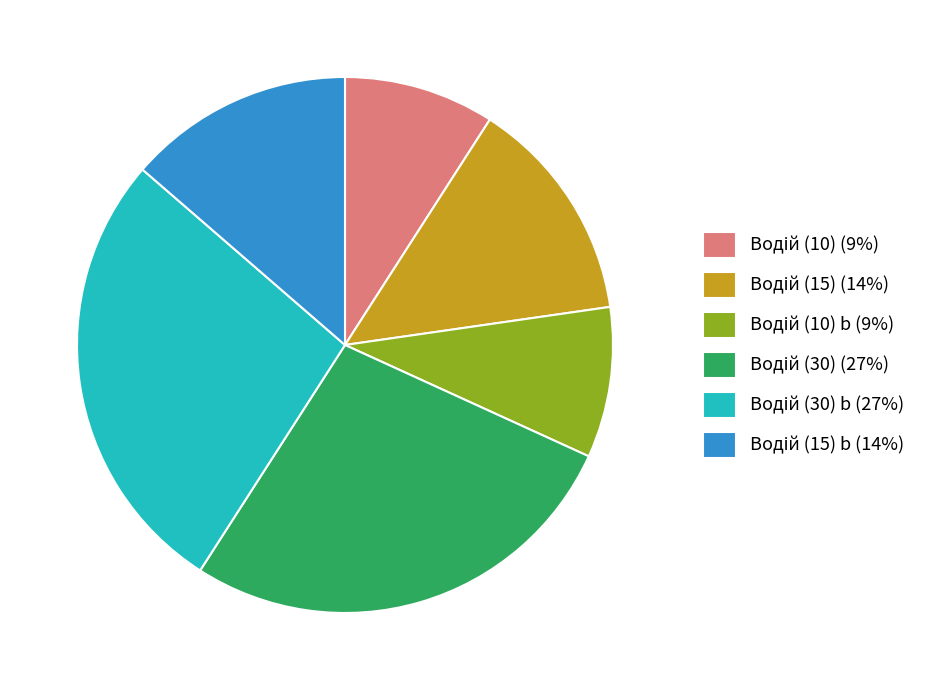

Is there a majority slice in this chart?

No